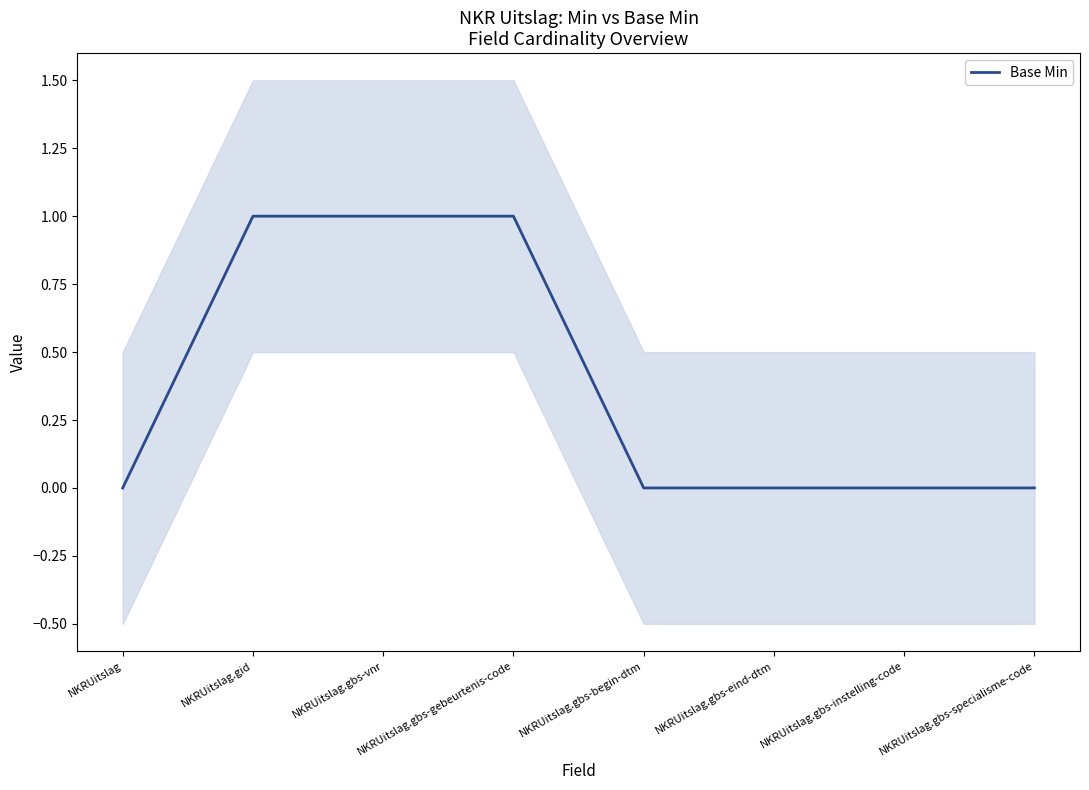

How many lines are shown in the chart?

1